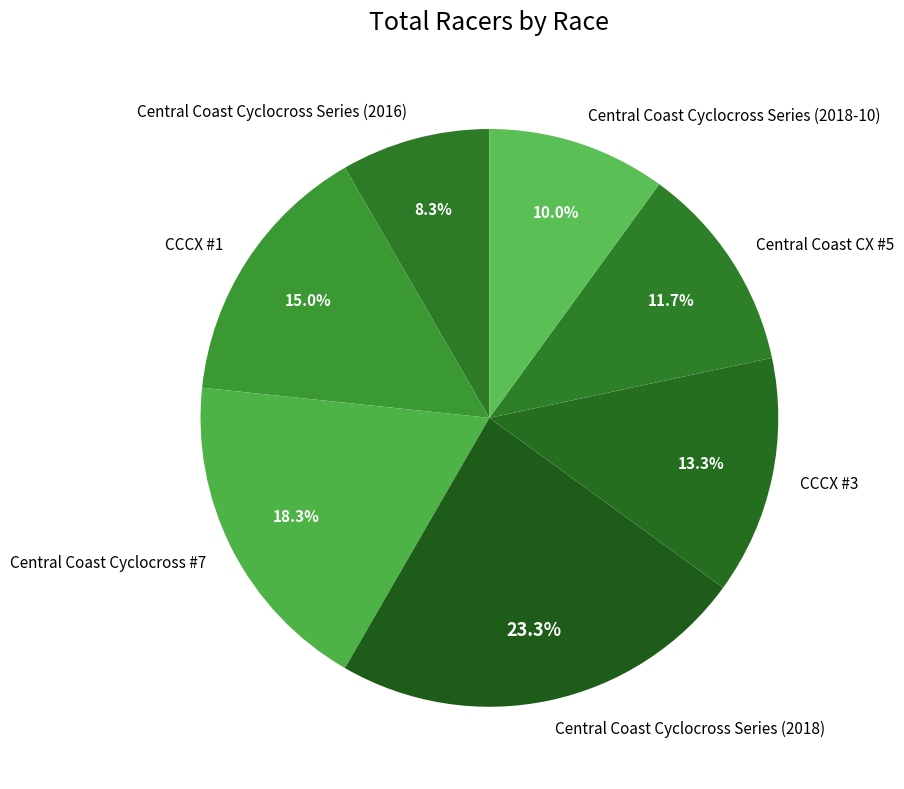

Is Central Coast Cyclocross #7 the majority of the pie?

No